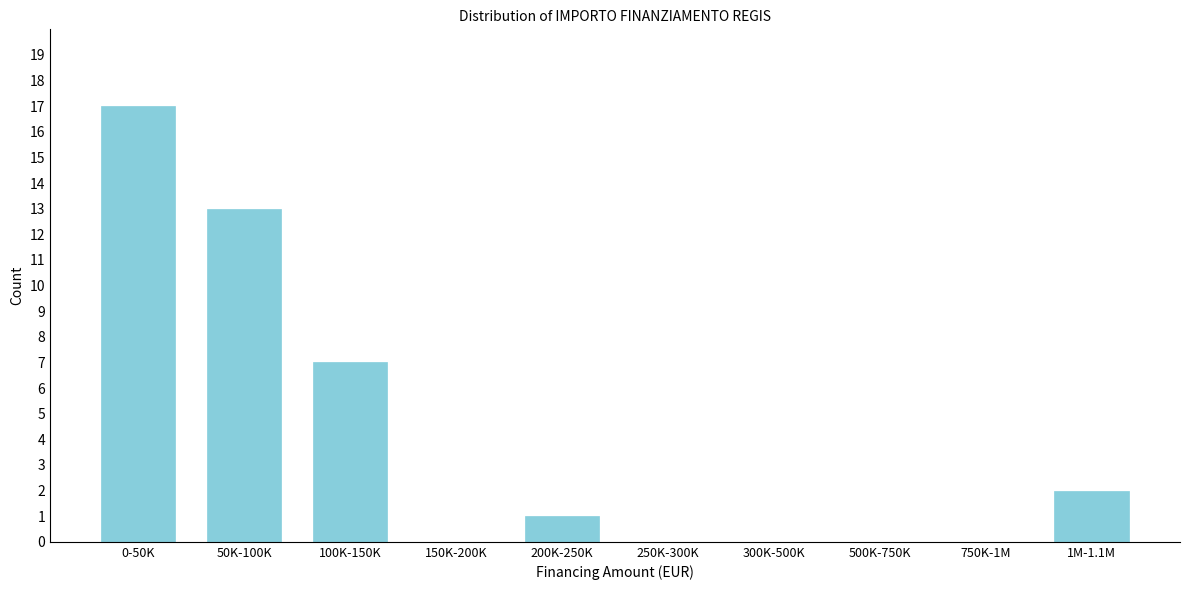

Reading left to right, list all the values displayed in this chart.

0-50K=17	50K-100K=13	100K-150K=7	150K-200K=0	200K-250K=1	250K-300K=0	300K-500K=0	500K-750K=0	750K-1M=0	1M-1.1M=2